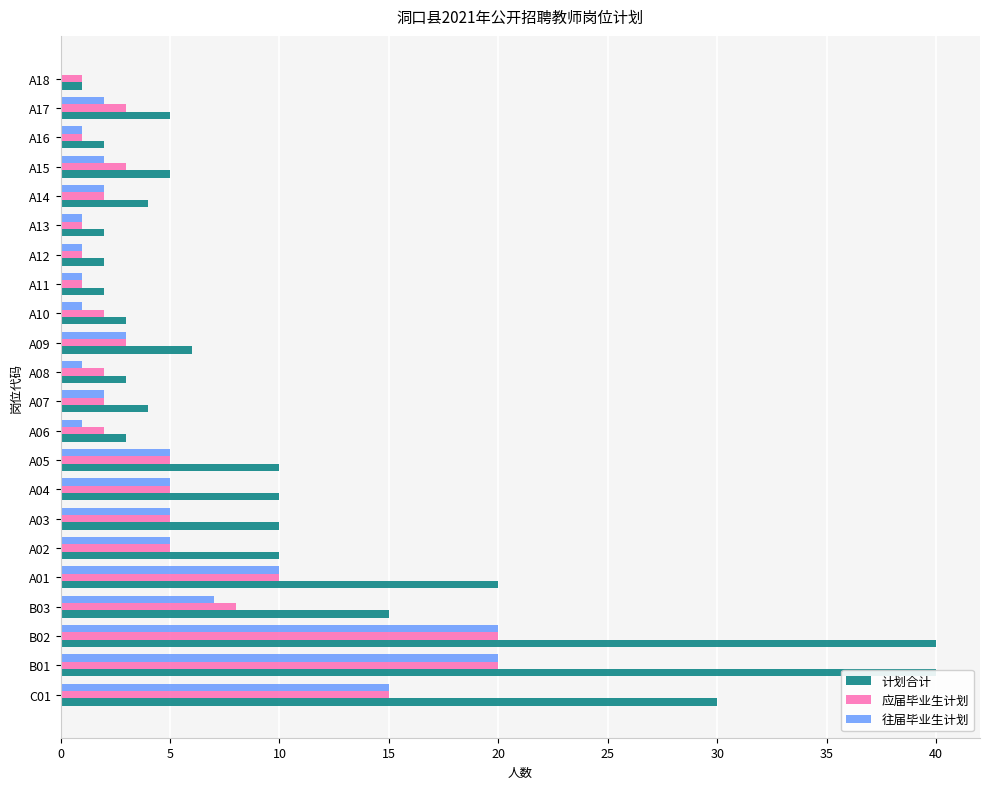

What are all the series names shown in the legend?

计划合计, 应届毕业生计划, 往届毕业生计划